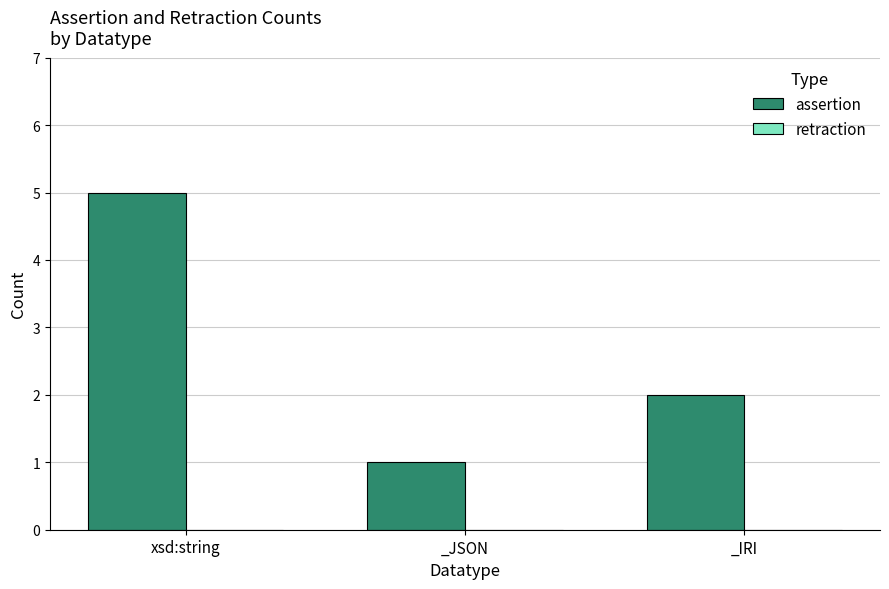

What is the sum of all values?

8